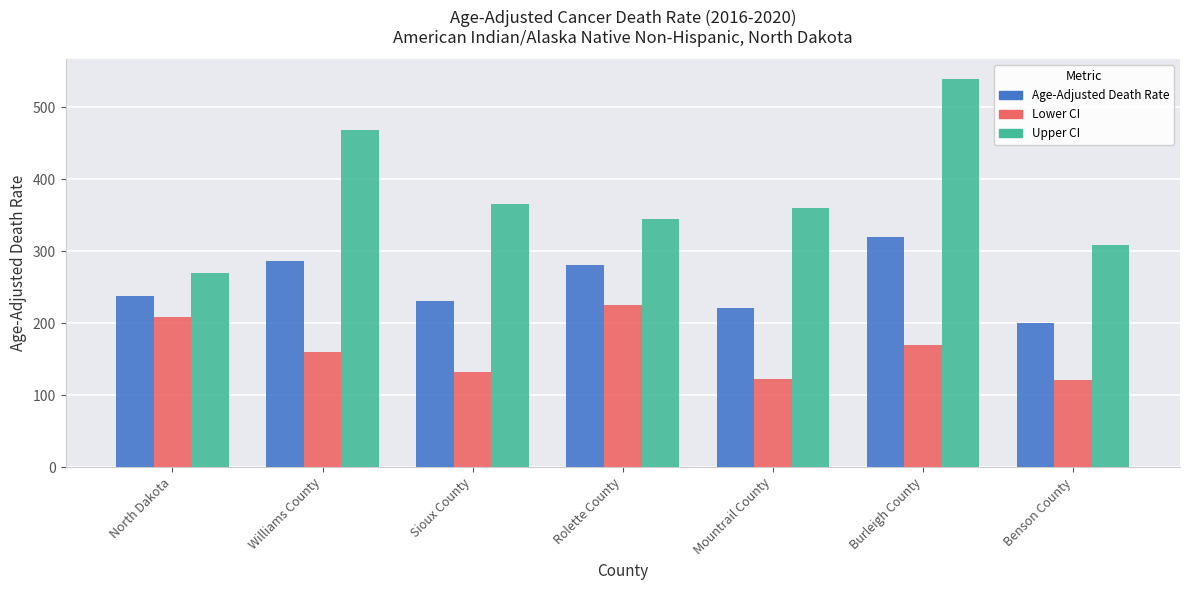

The Lower CI series shows 122.2 at Mountrail County. True or false?

True